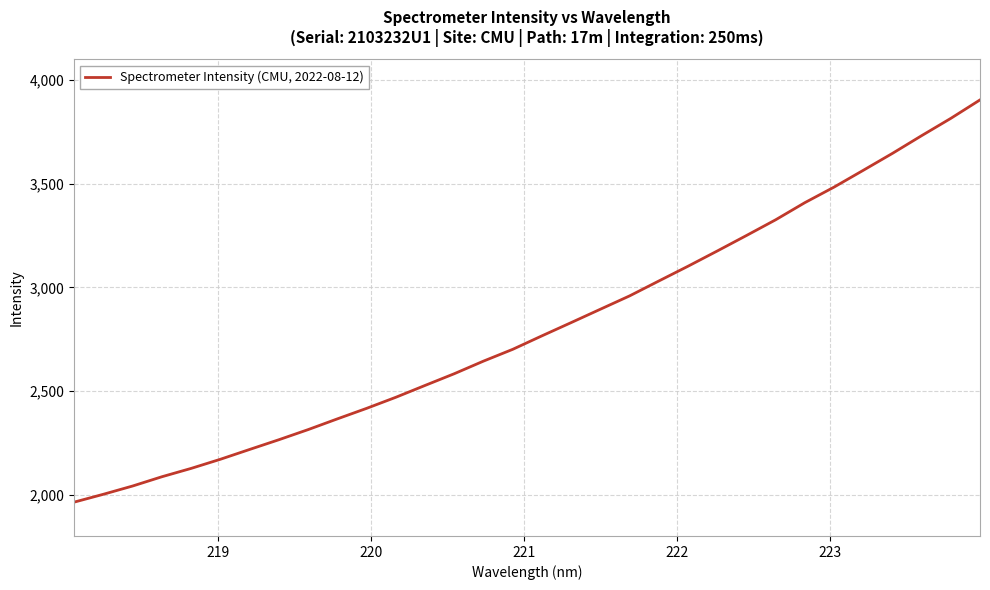

What is the minimum value shown in the chart?

1963.3